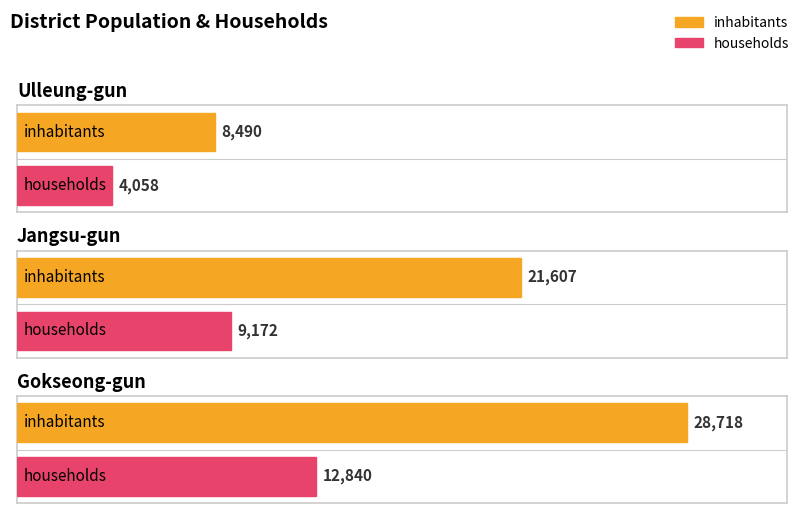

What is the highest value of the inhabitants series?

28718